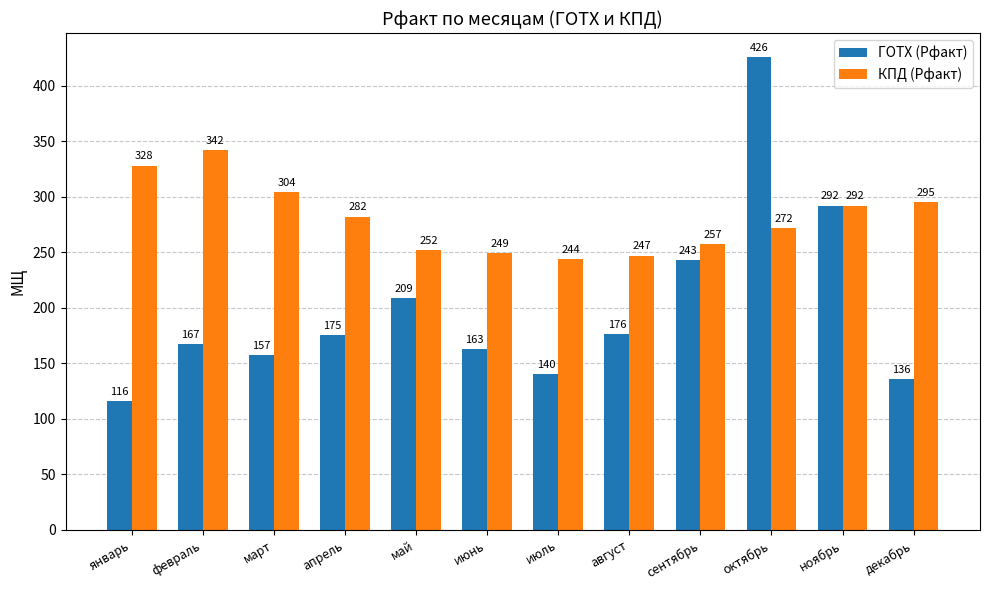

Rank the series by their average value, from lowest to highest.

ГОТХ (Рфакт), КПД (Рфакт)